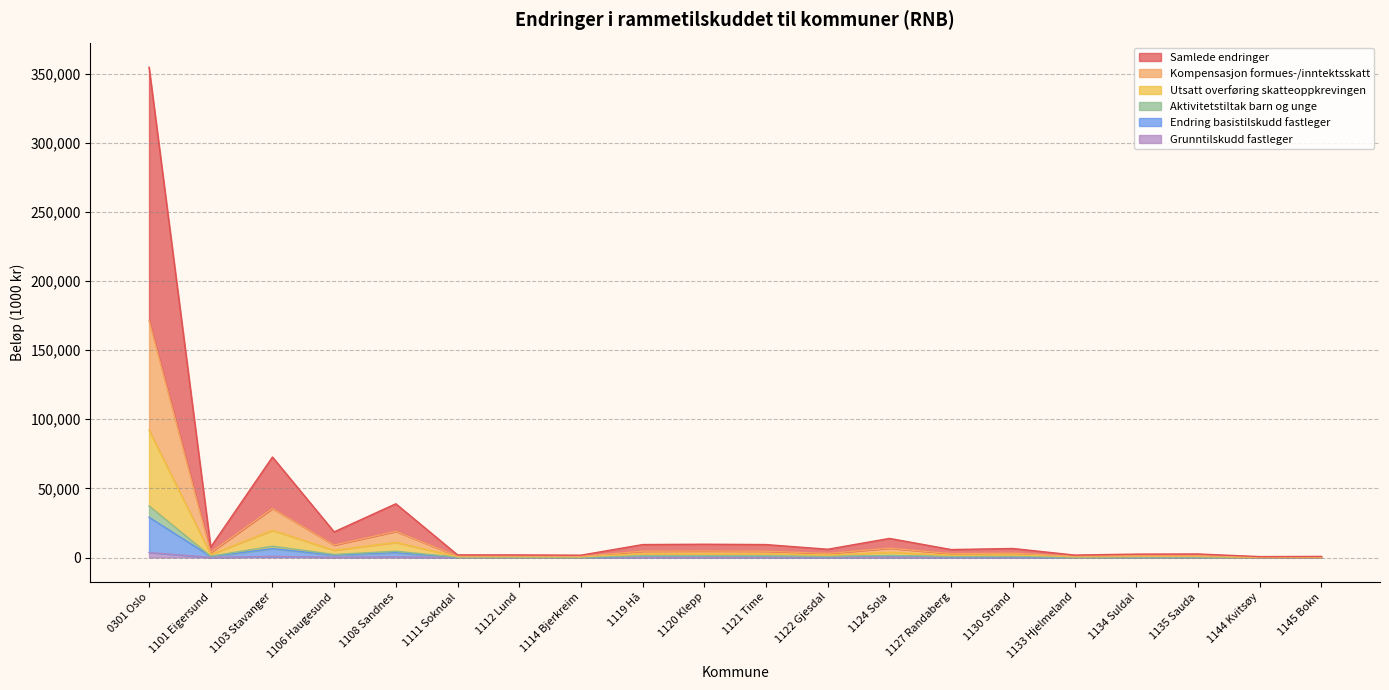

How many data points in Kompensasjon formues-/inntektsskatt are above 3168?

9